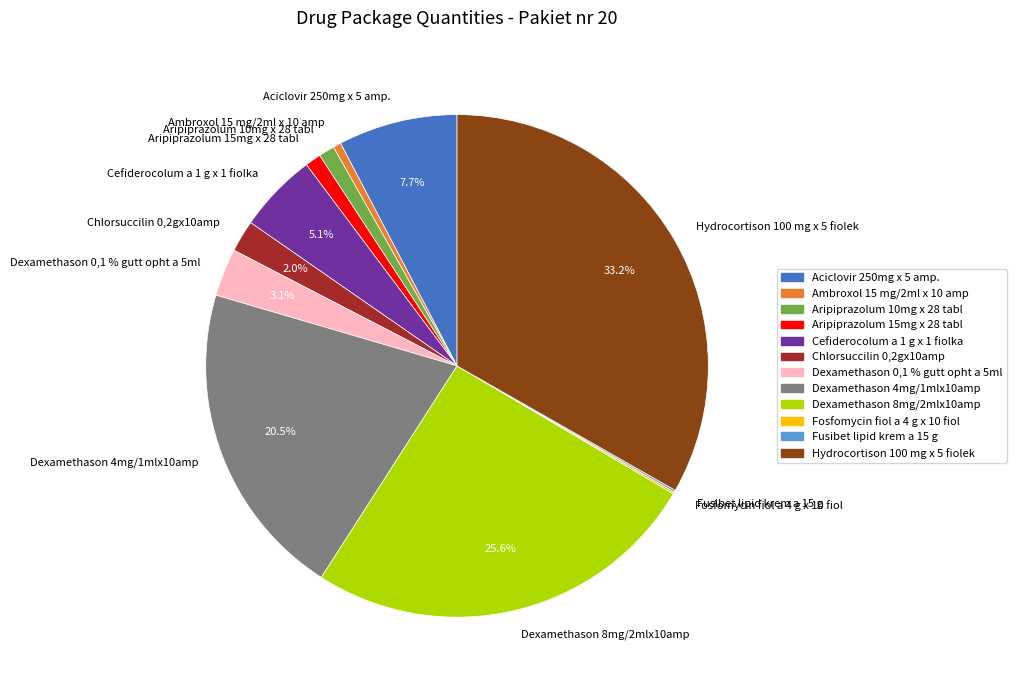

Do Dexamethason 8mg/2mlx10amp and Cefiderocolum a 1 g x 1 fiolka together represent more than half of the pie?

No